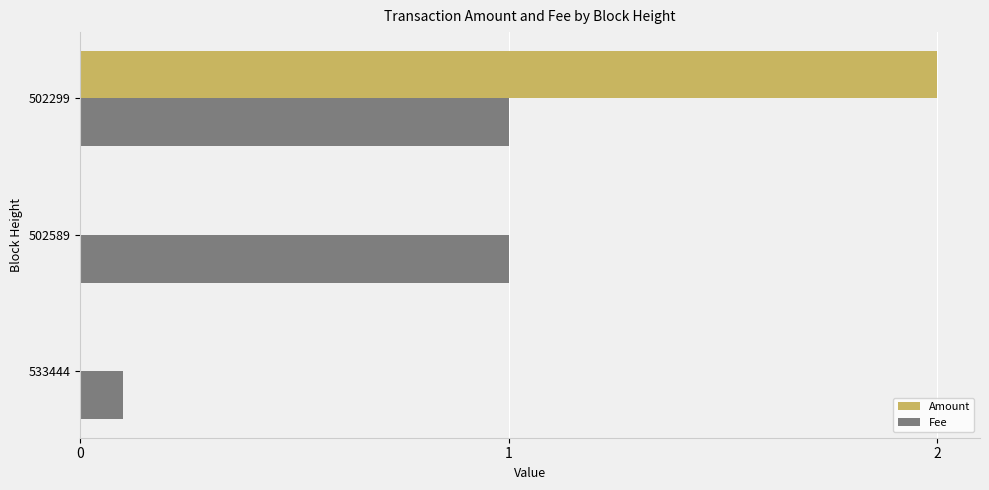

The Amount series shows 3.1 at 502299. True or false?

False